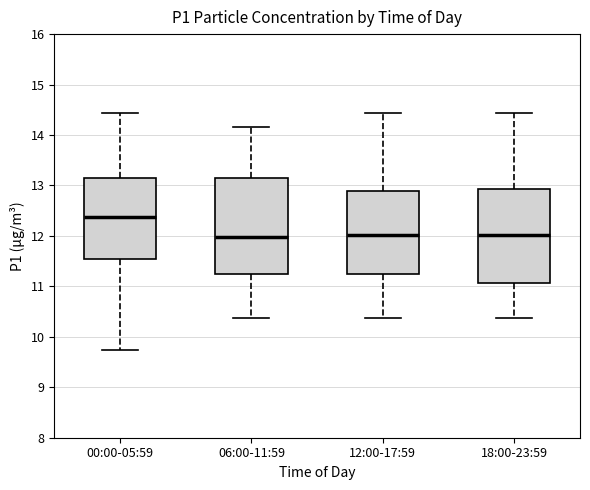

Reading left to right, read every box against the y-axis: the position of its median line, the range the box covers, and the ends of its whiskers. The values are not printed on the chart, so give them approximately, as read against the axis.

00:00-05:59: median 12.4, box 11.6 to 13.2, whiskers 9.7 to 14.4
06:00-11:59: median 12.0, box 11.3 to 13.2, whiskers 10.4 to 14.2
12:00-17:59: median 12.0, box 11.3 to 12.9, whiskers 10.4 to 14.4
18:00-23:59: median 12.0, box 11.1 to 12.9, whiskers 10.4 to 14.4